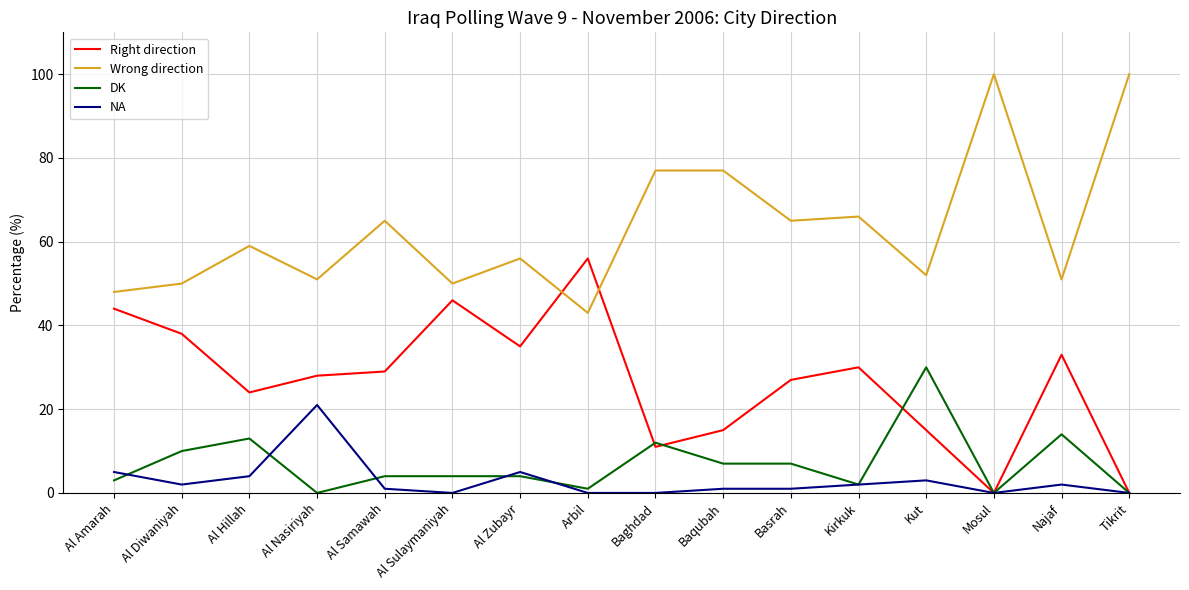

True or false: DK and Wrong direction intersect in this chart.

False